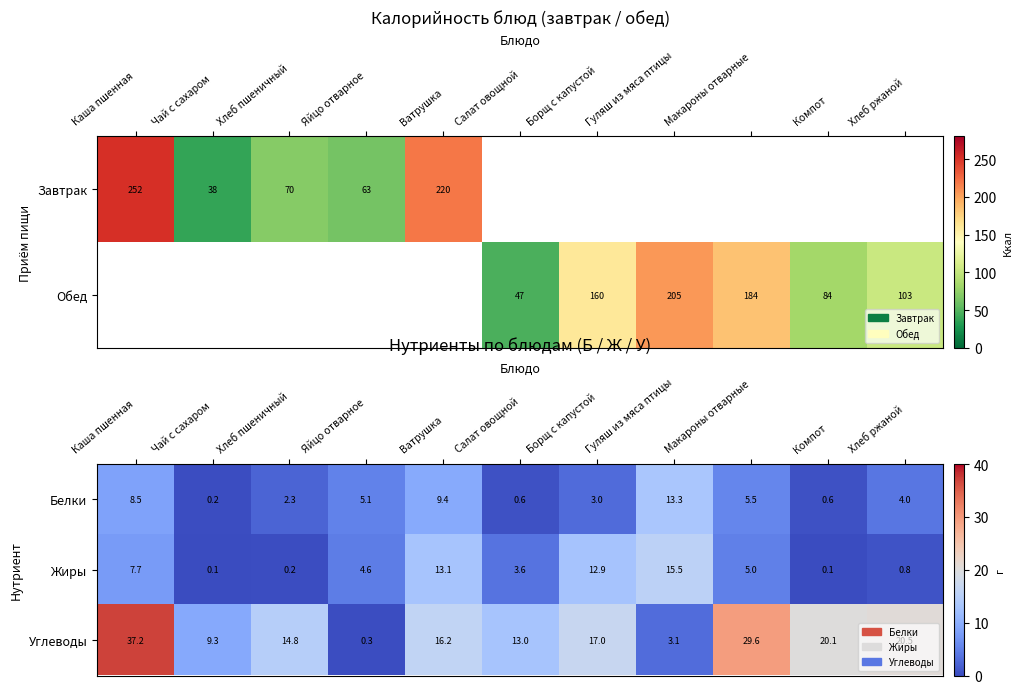

What is the difference between the Жиры values at Макароны отварные and Салат овощной?

1.4